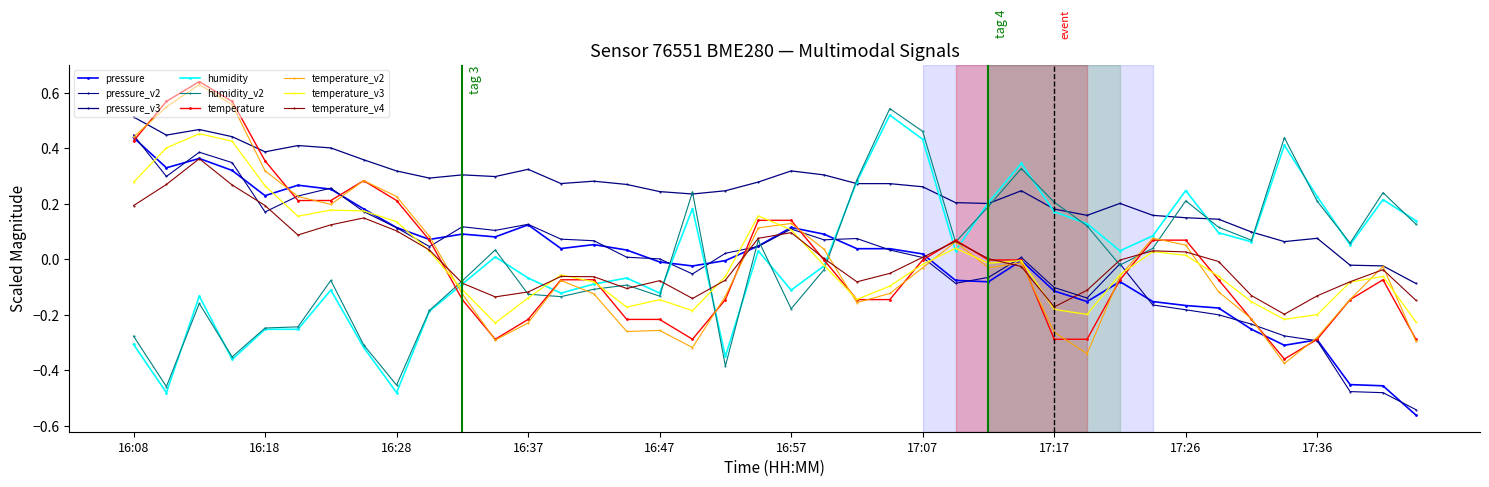

At which category does pressure reach its first local valley?

16:10